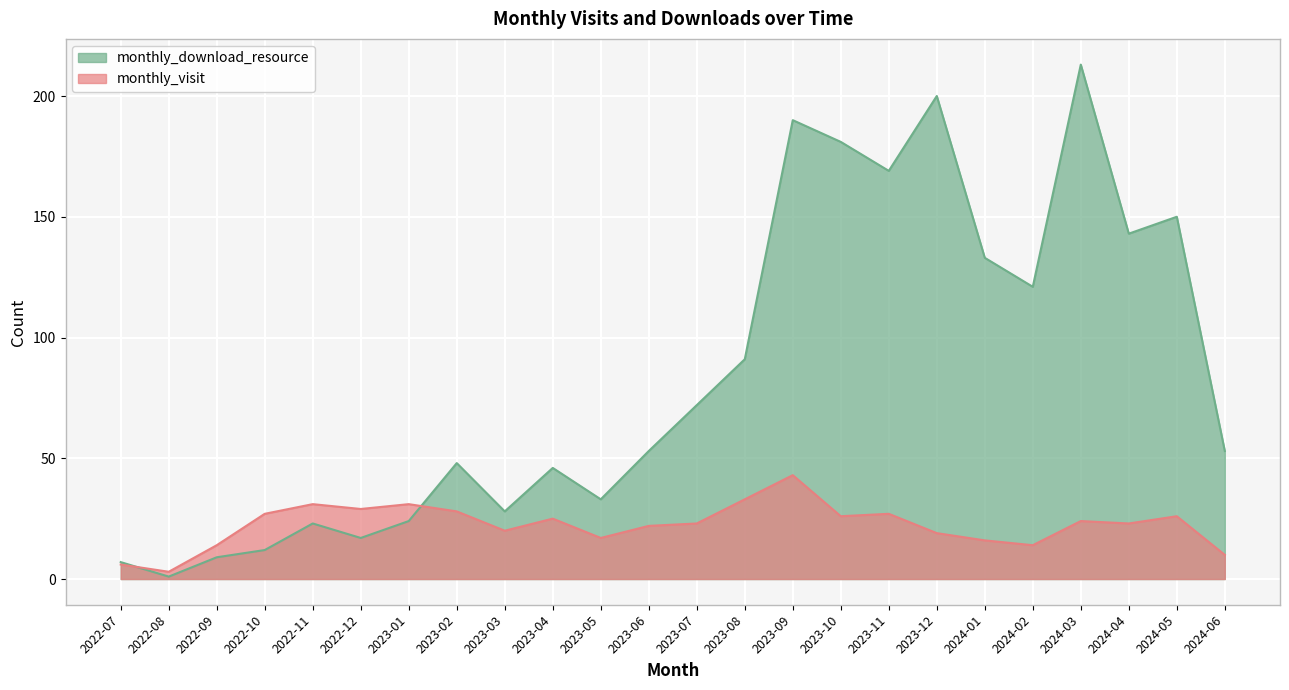

Which label corresponds to the largest value in the chart?

2024-03